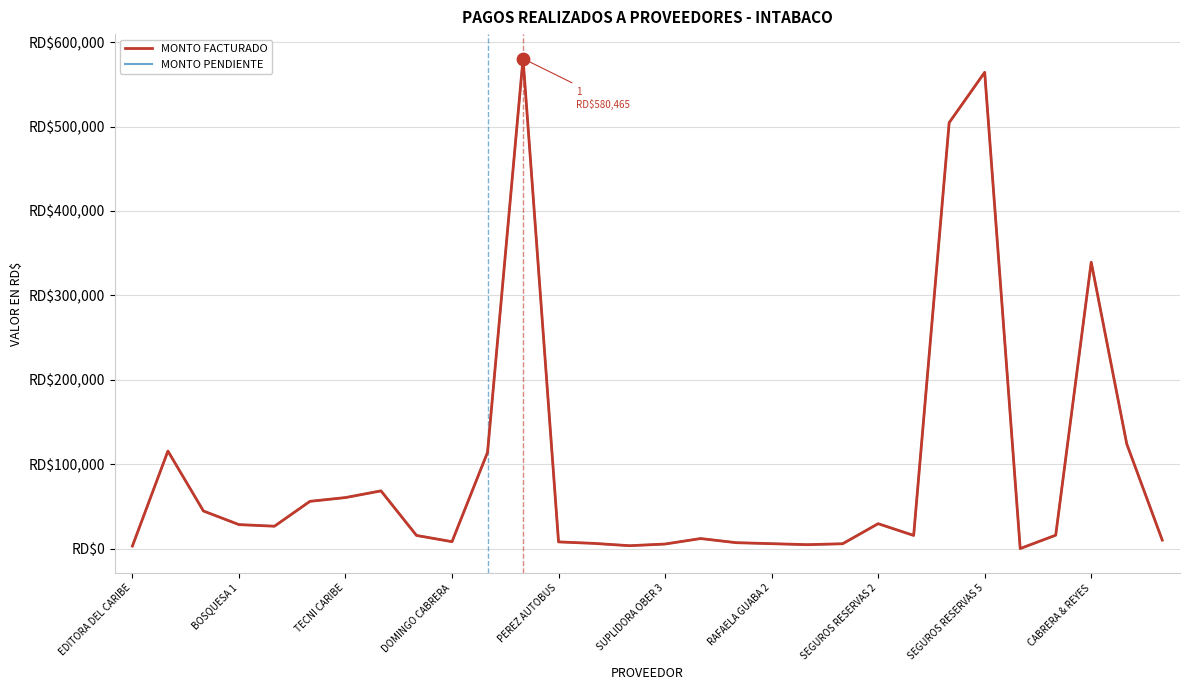

Is this an area chart (filled region under the line)?

No